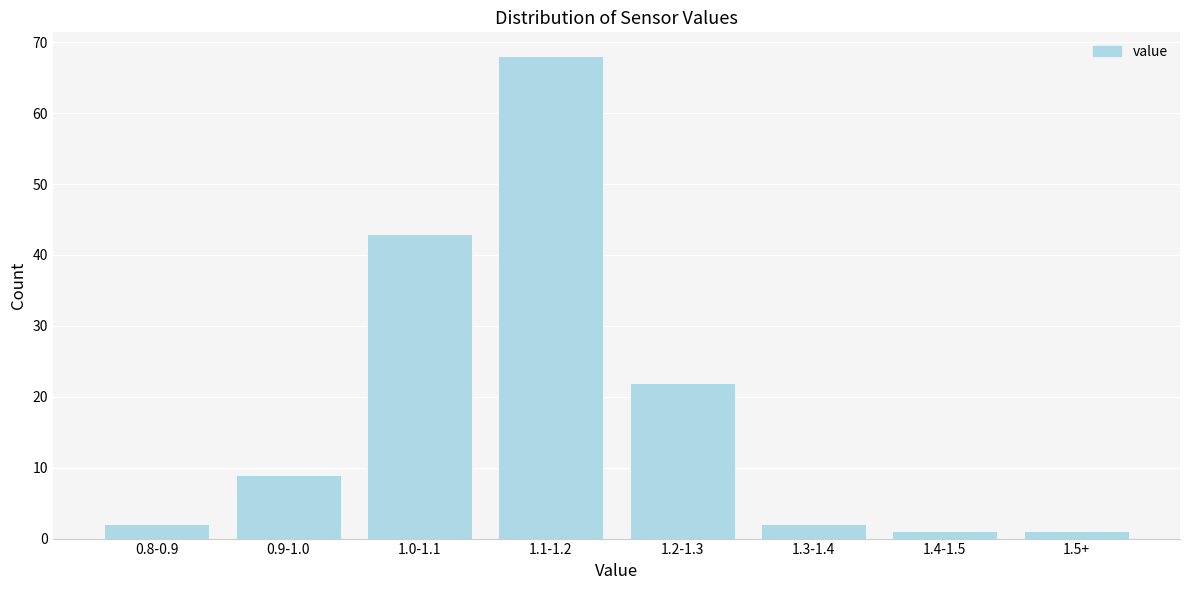

Reading left to right, what are all the values shown in this chart?

0.8-0.9=2	0.9-1.0=9	1.0-1.1=43	1.1-1.2=68	1.2-1.3=22	1.3-1.4=2	1.4-1.5=1	1.5+=1